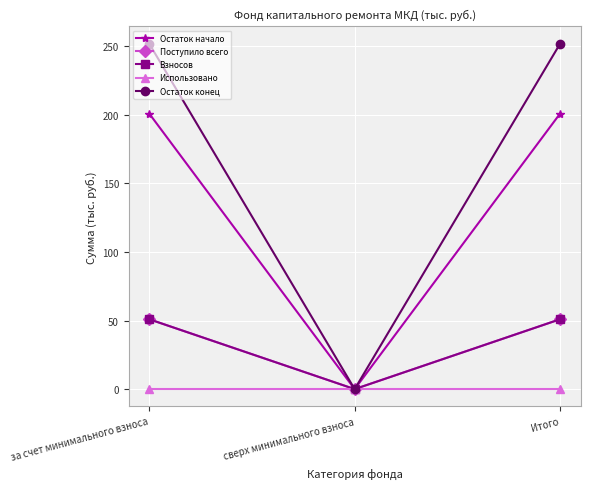

At which label does Поступило всего reach its peak?

за счет минимального взноса